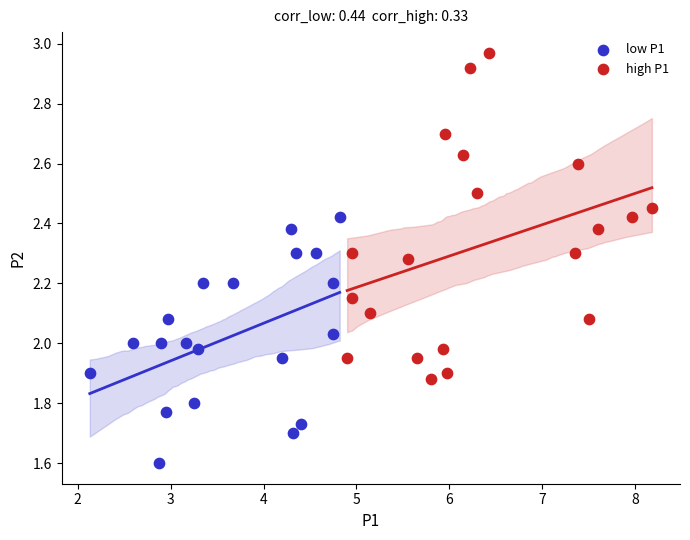

What are all the series names shown in the legend?

low P1, high P1